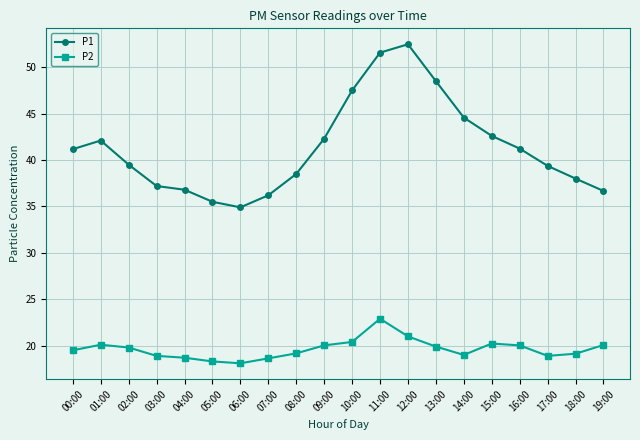

Between 00:00 and 08:00, which series saw the biggest shift?

P1